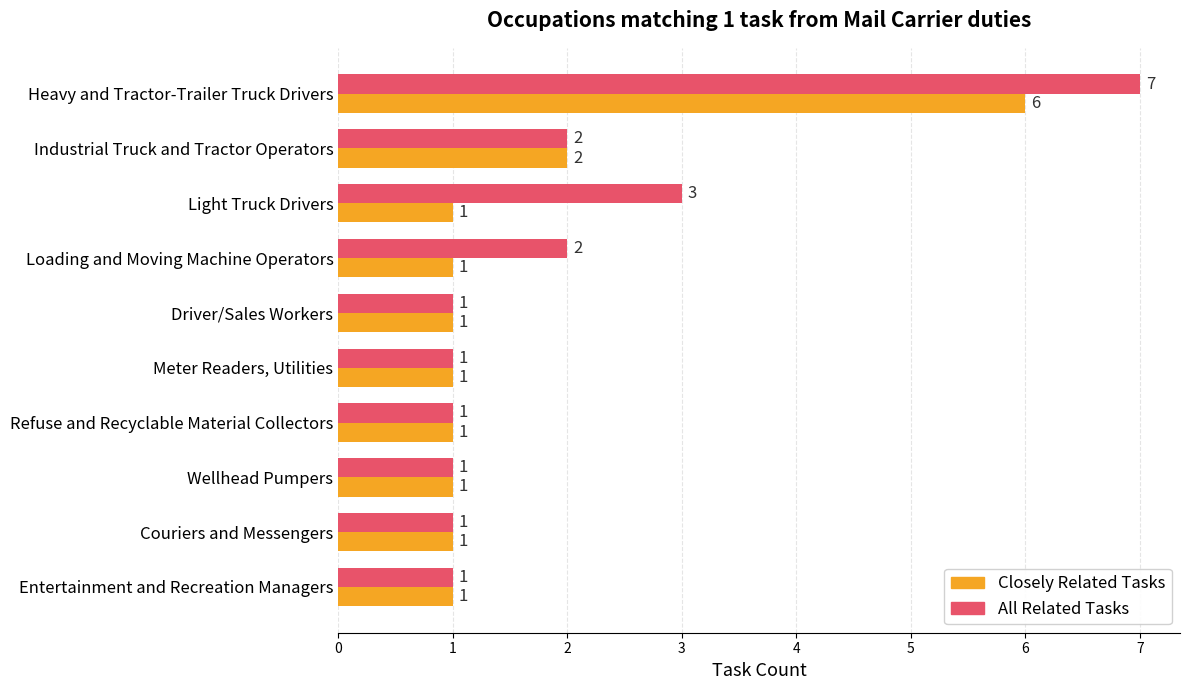

List the series in order of their overall mean, lowest first.

Closely Related Tasks, All Related Tasks